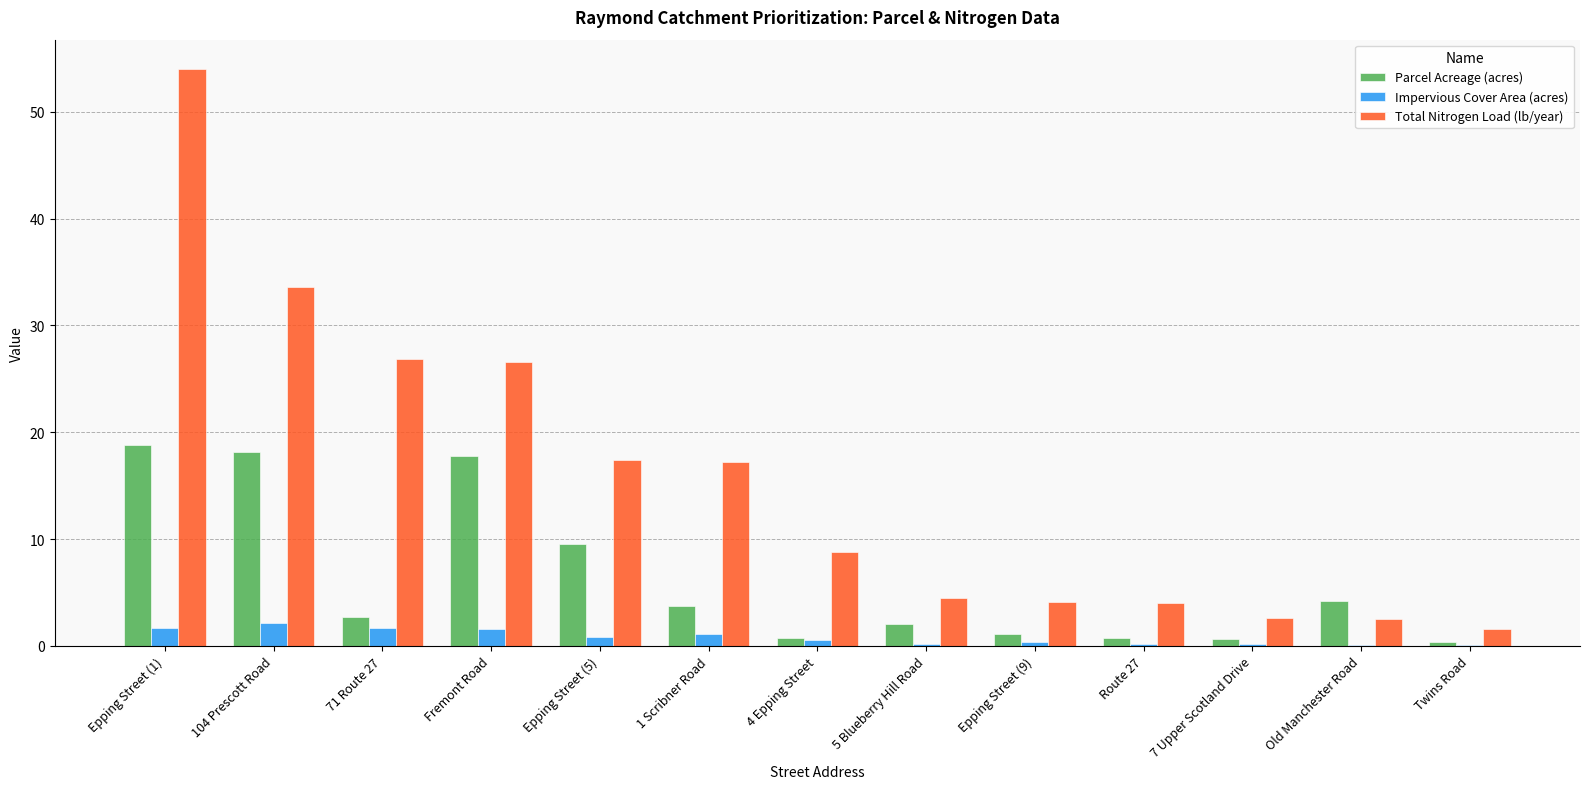

Between Epping Street (5) and 4 Epping Street, which series saw the biggest shift?

Parcel Acreage (acres)